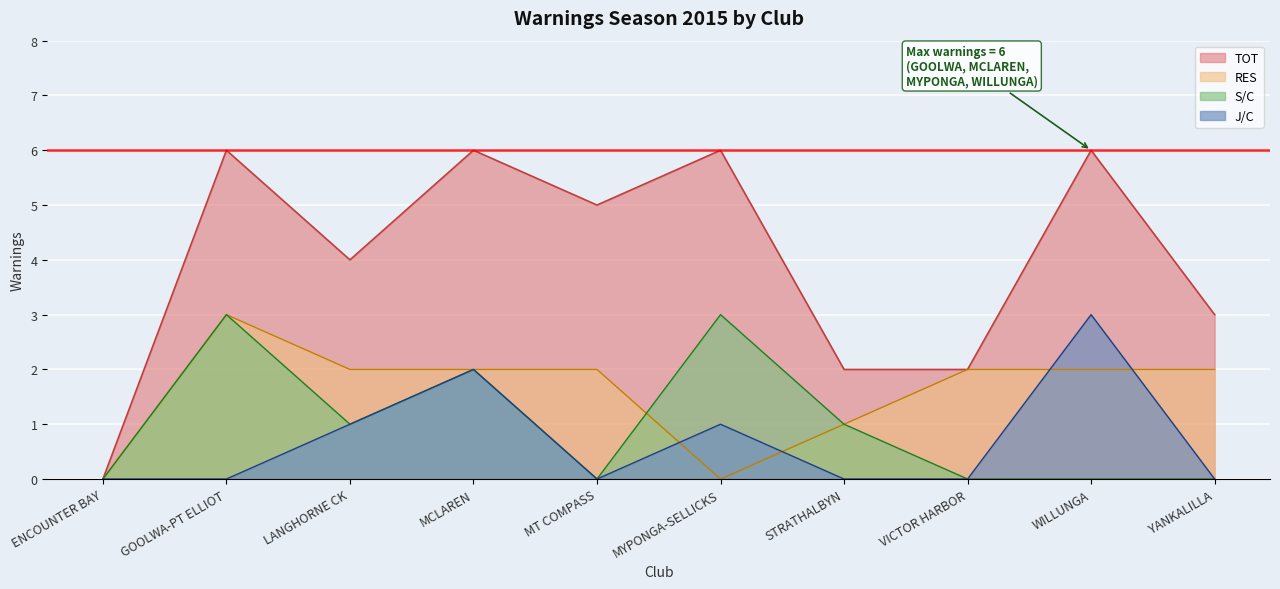

Between which two adjacent categories do RES and J/C first intersect?

MT COMPASS and MYPONGA-SELLICKS